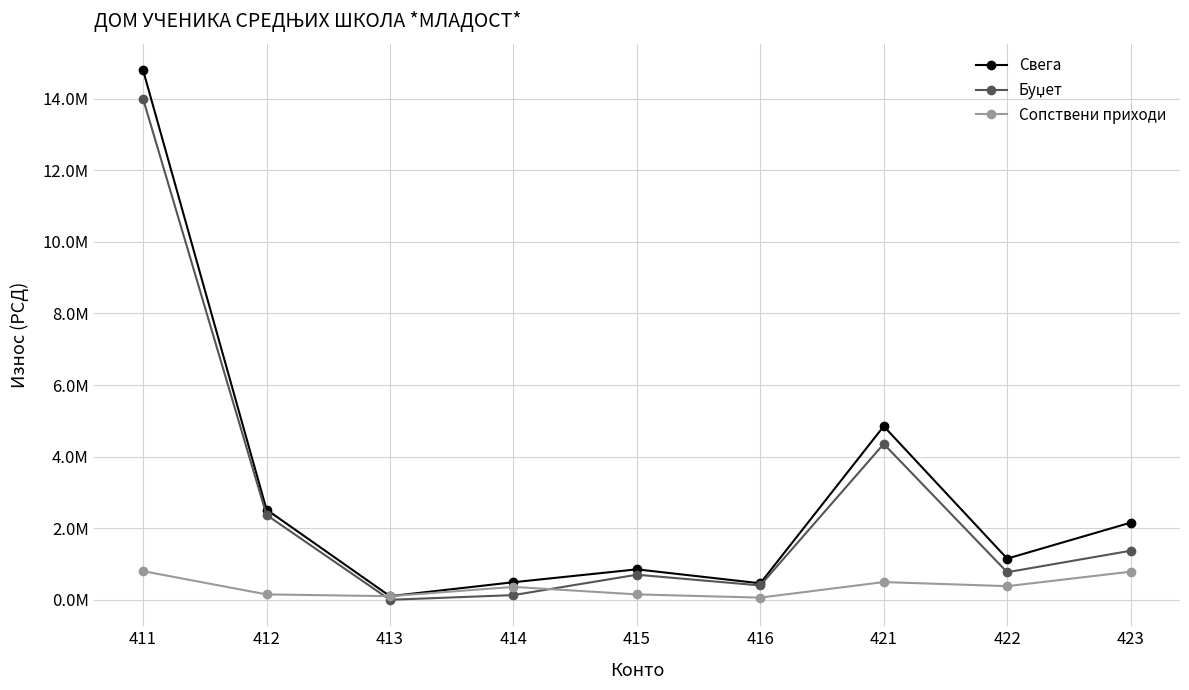

What is the spread (max minus min) of values at 413?

100000